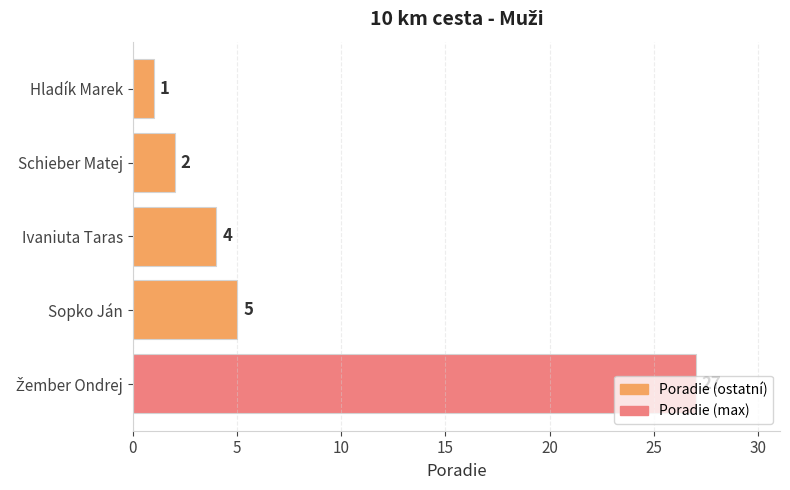

What is the difference between the maximum and minimum values?

26